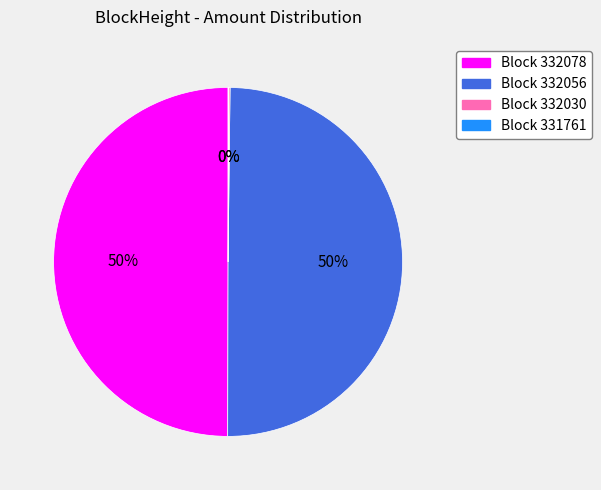

To the nearest percent, what is the average slice percentage?

25%